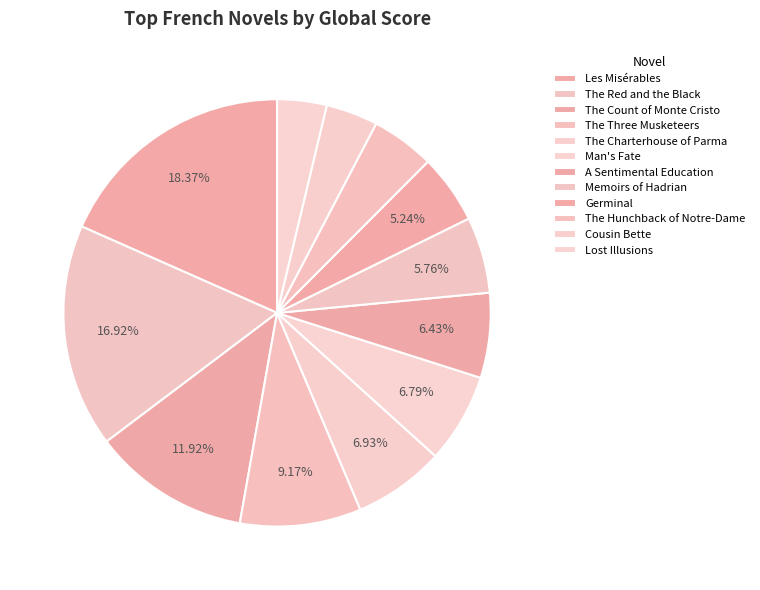

Count the number of slices in the pie.

12